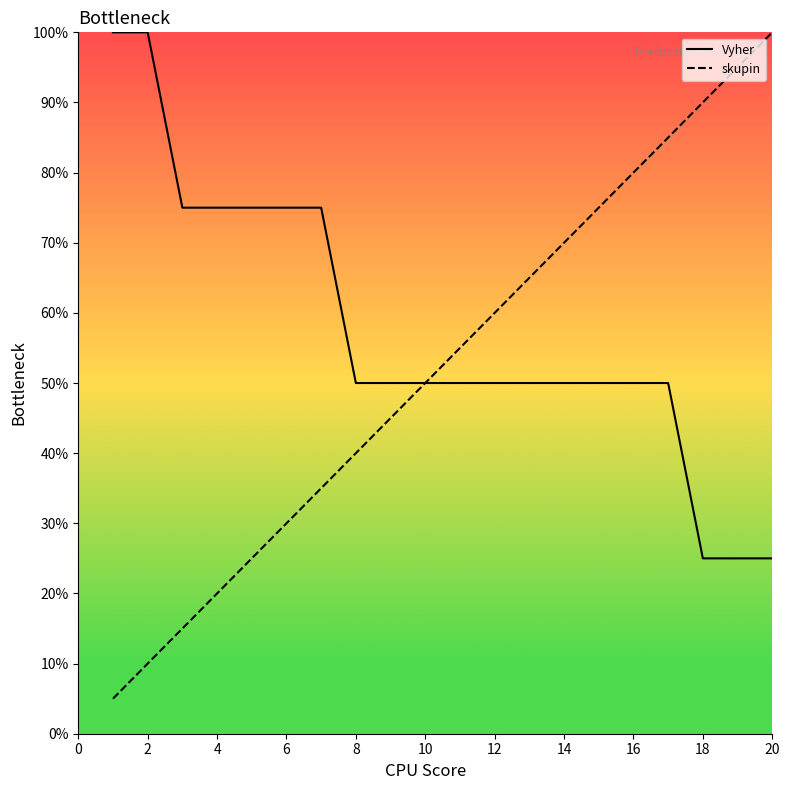

The value of skupin at 14 is 11.3. True or false?

False